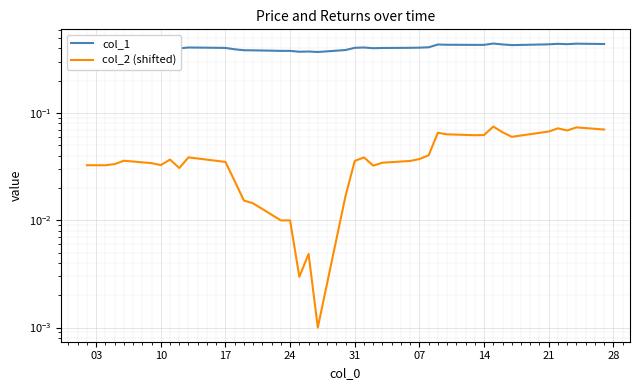

What is the greatest value displayed?

0.4